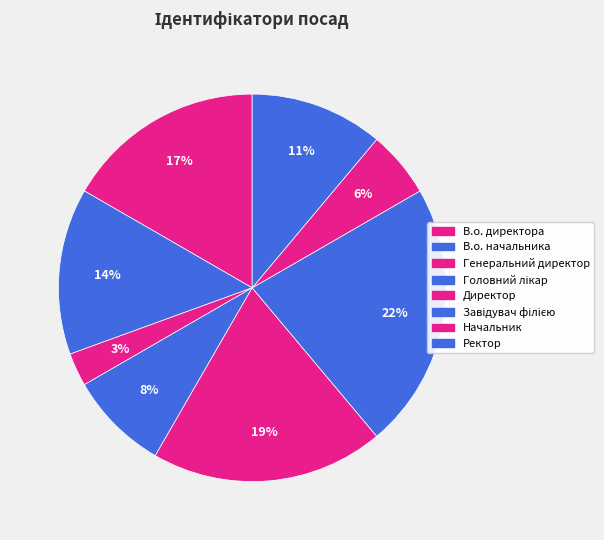

What is the largest slice in the pie chart?

Завідувач філією